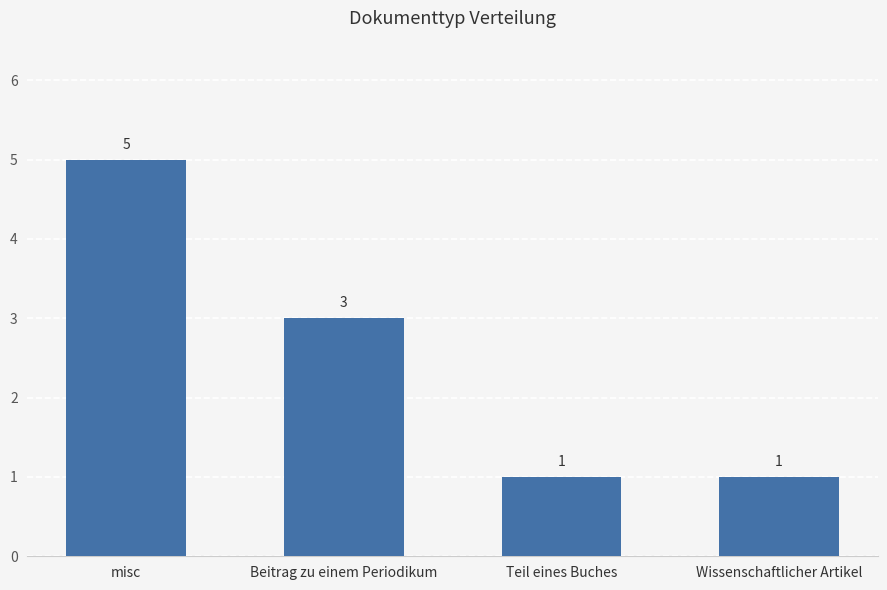

Which label corresponds to the largest value in the chart?

misc